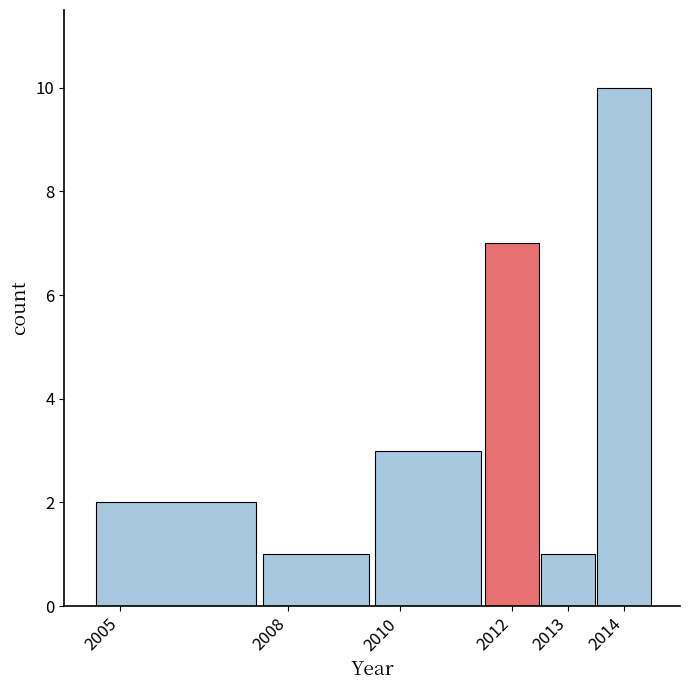

Which range on the x-axis has the tallest bar?

2013.5 to 2014.5